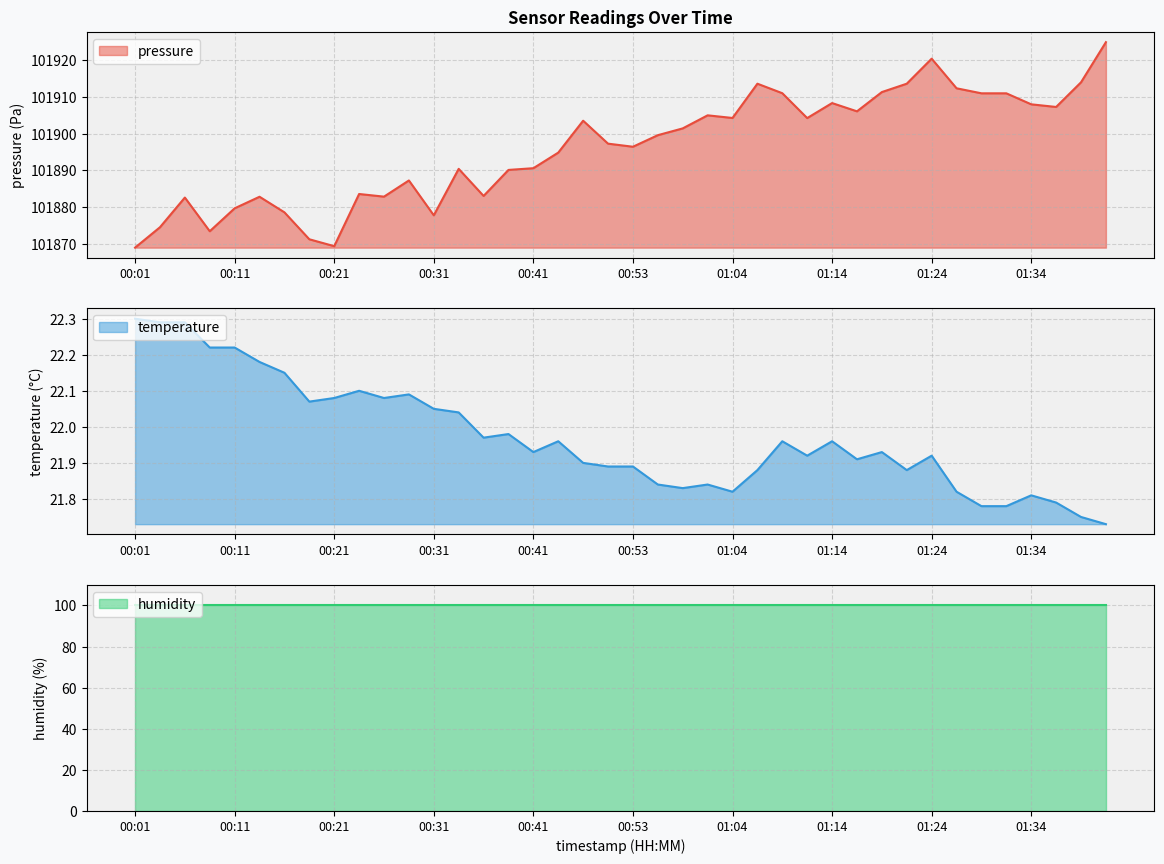

What is the label of the 11th point from the right?

01:16